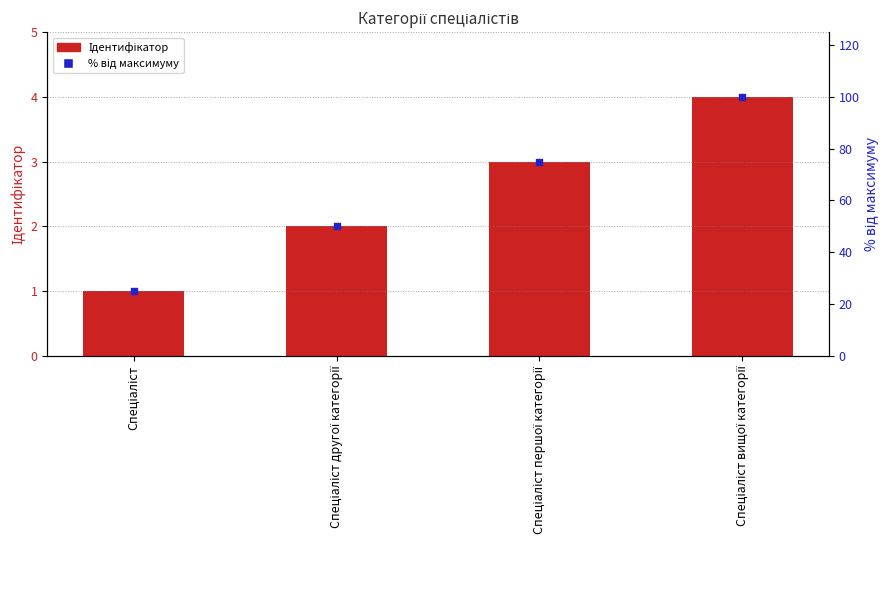

At how many categories does at least one series exceed 77?

1